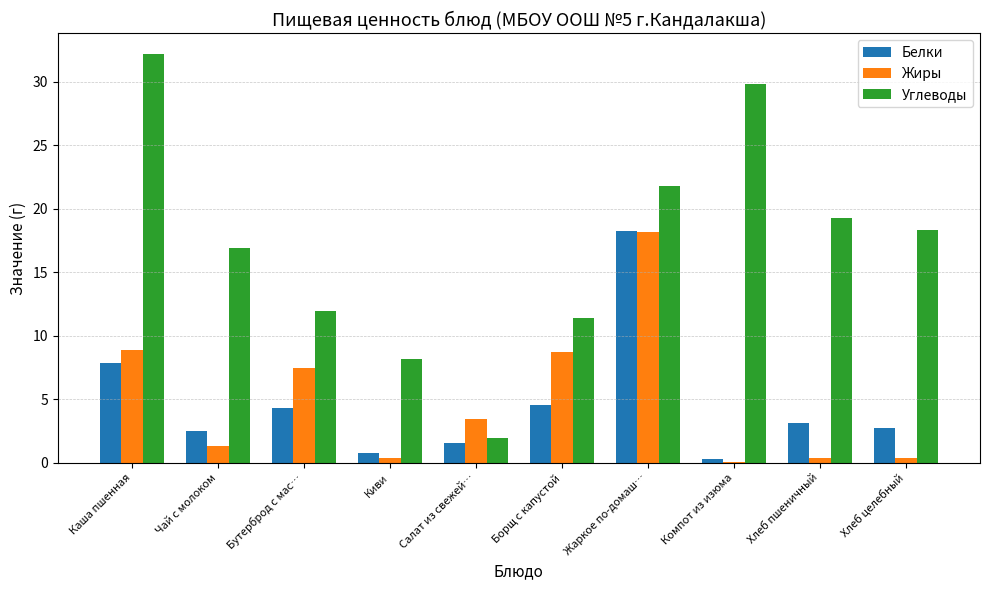

How many groups of bars are there?

10